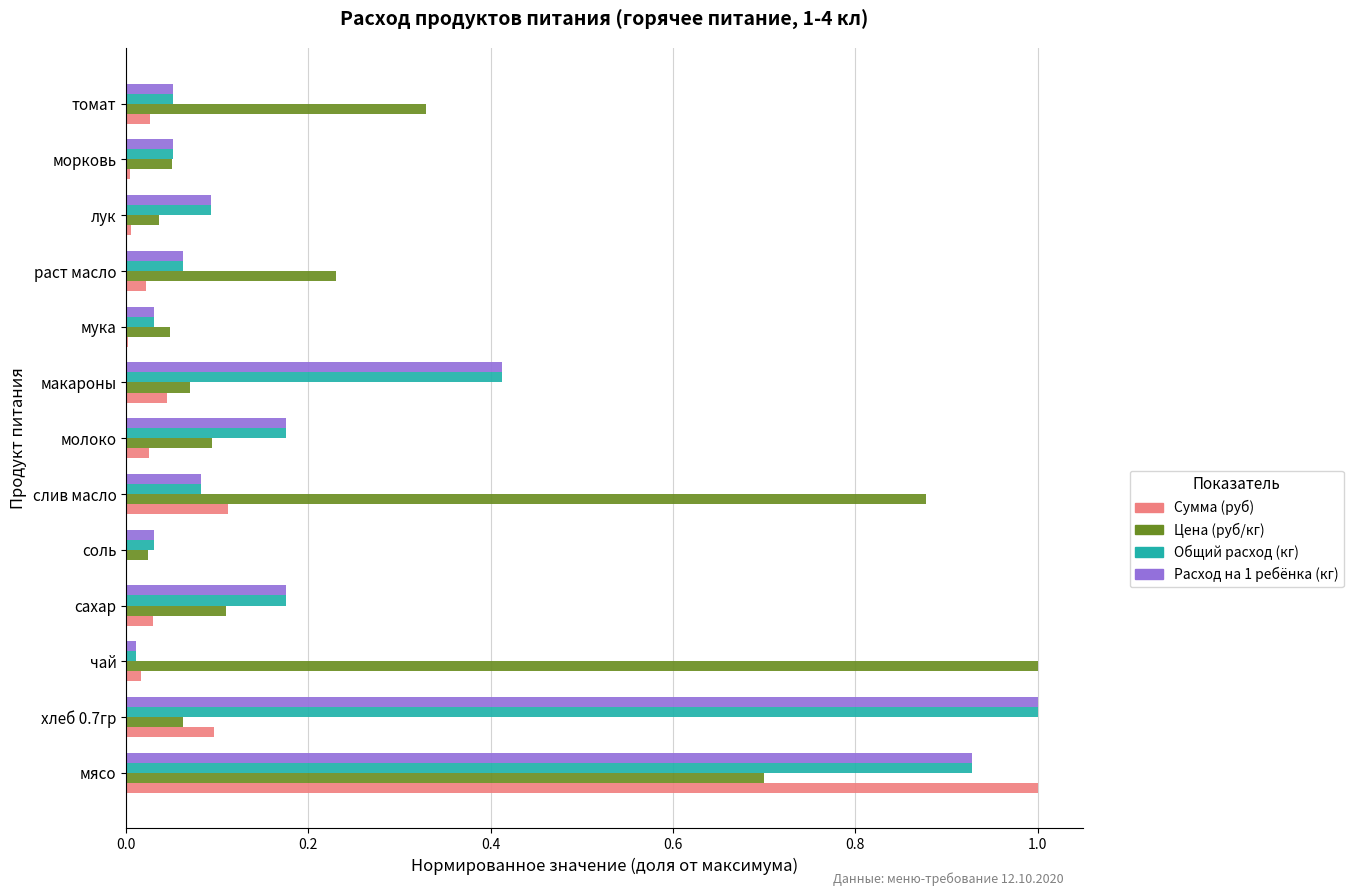

True or false: Общий расход (кг) has a value of 0.0 at лук.

False